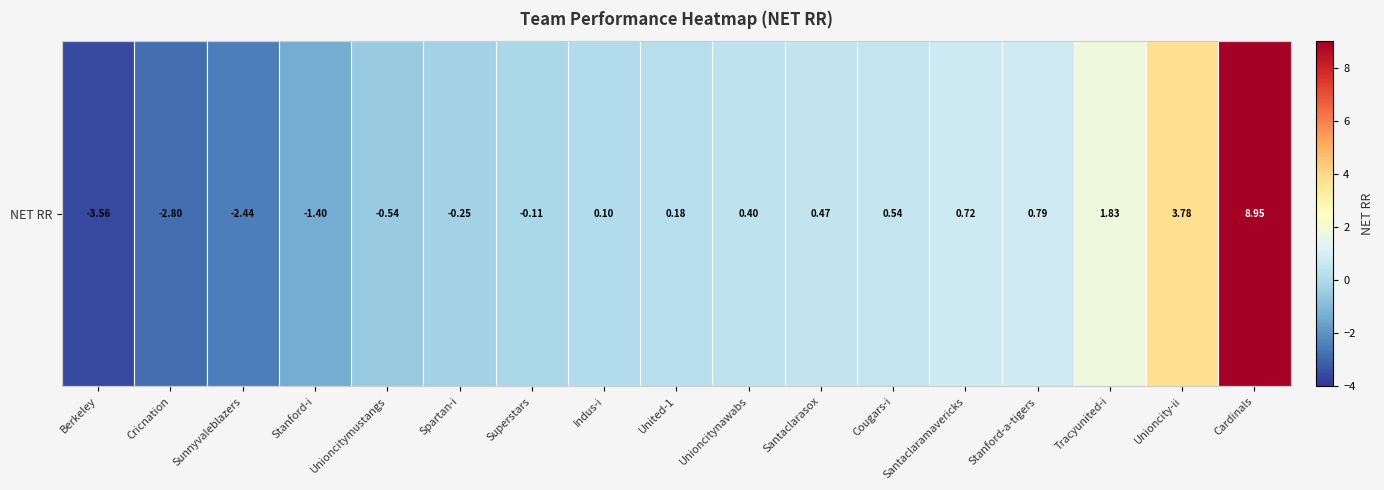

What is the smallest value displayed?

-3.6